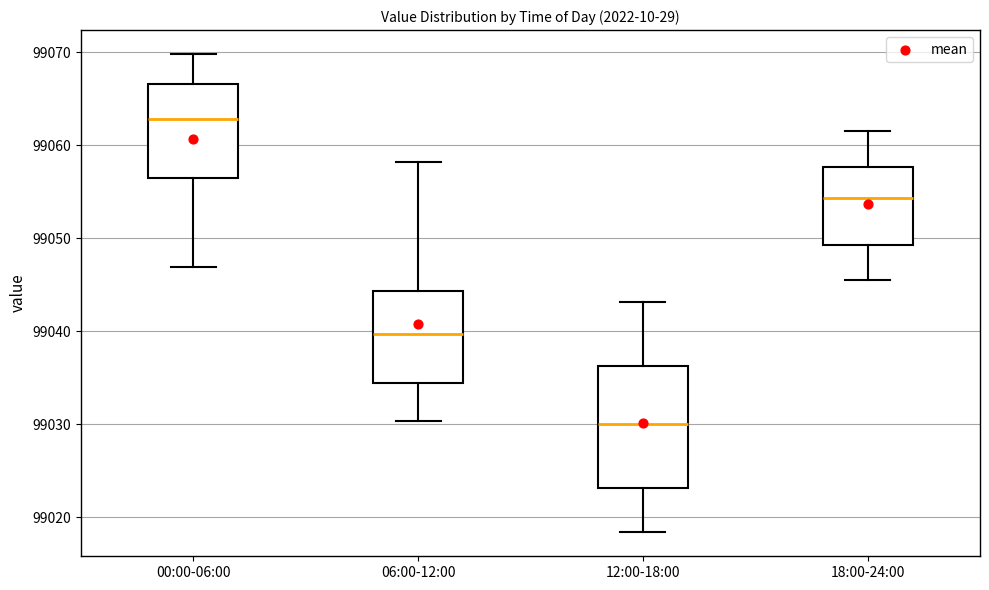

Comparing the boxes themselves (not the whiskers), which one is the tallest?

12:00-18:00